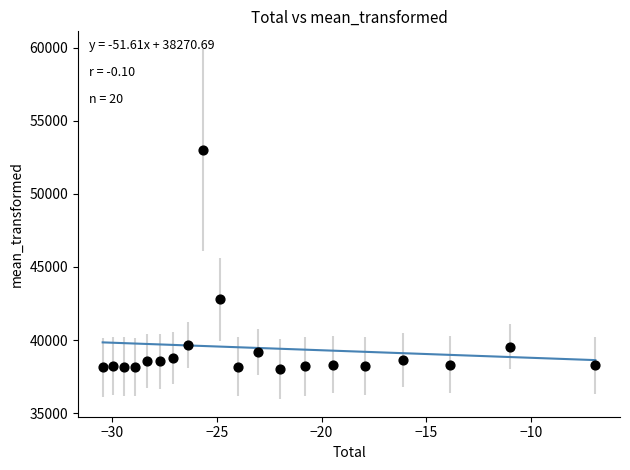

What Y value in the scatter plot is closest to 45510?

42794.5